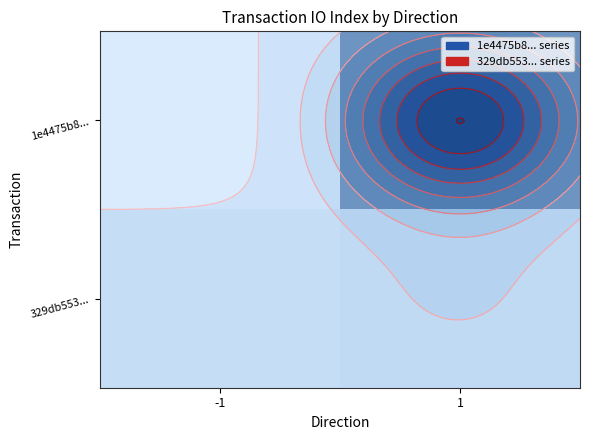

At how many categories does at least one series exceed 13?

1